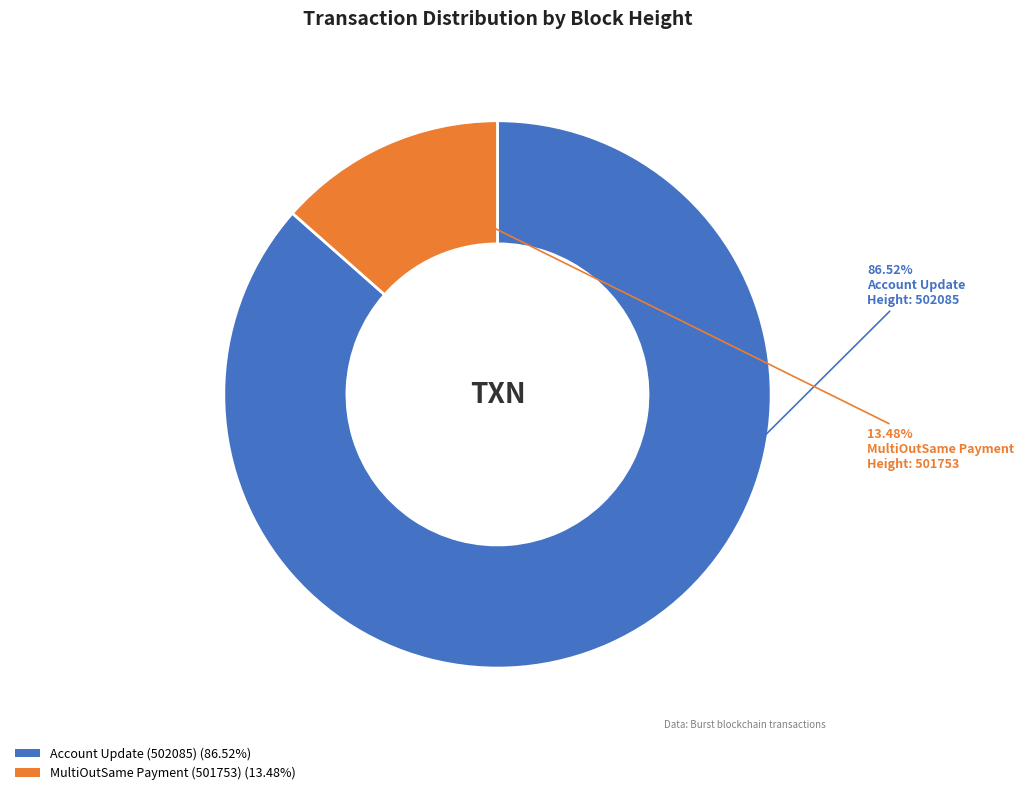

To the nearest percent, what is the difference between the MultiOutSame Payment (501753) and Account Update (502085) slice percentages?

73%